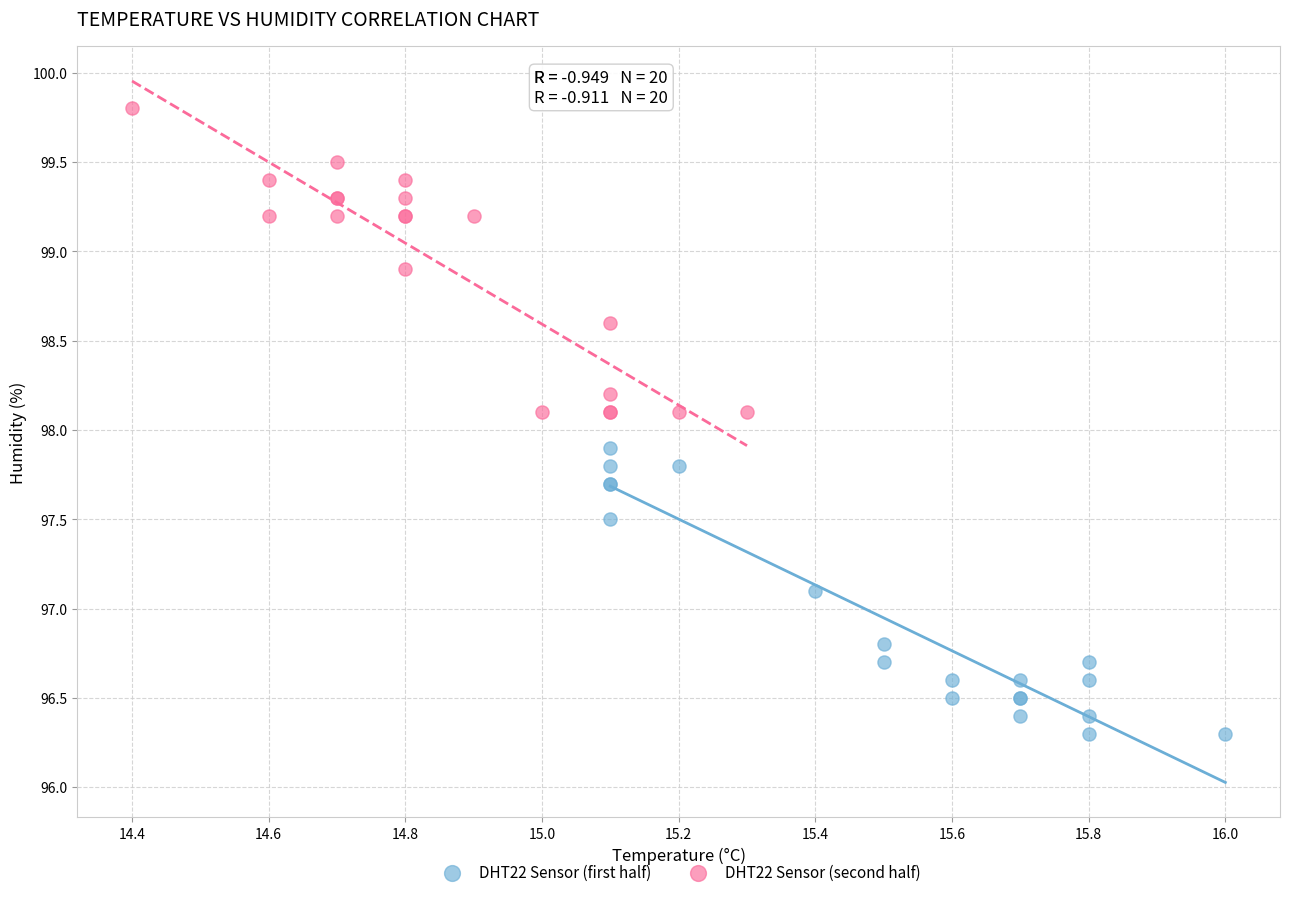

Which series contains the lowest Y value?

DHT22 Sensor (first half)